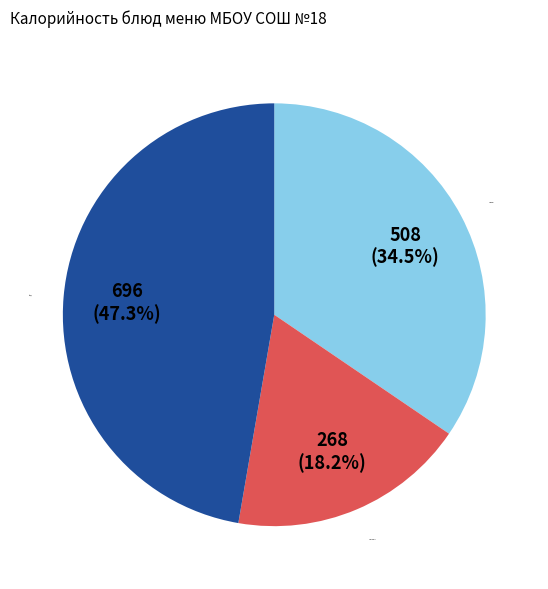

Is there any slice that represents more than half of the pie?

No